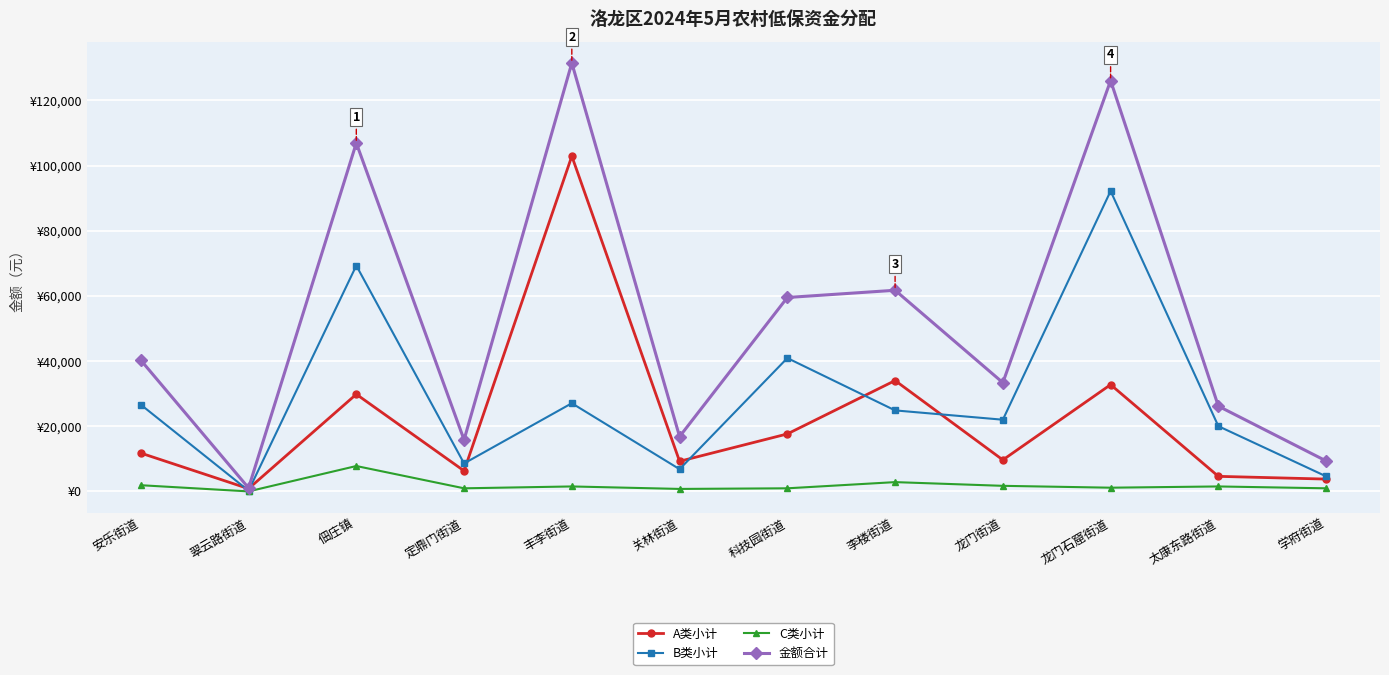

What is the difference between the second highest and second lowest values in the C类小计 series?

2090